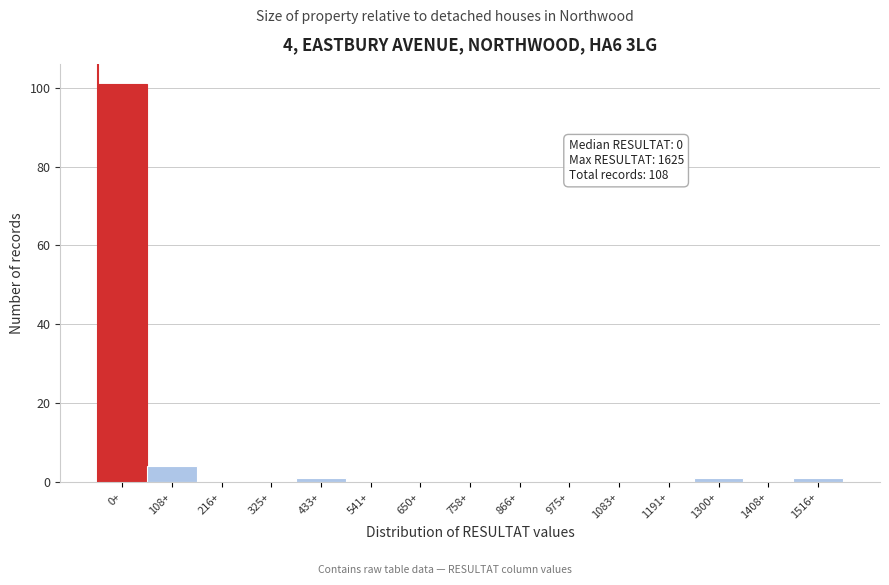

Reading left to right, what are all the values shown in this chart?

0+=101	108+=4	216+=0	325+=0	433+=1	541+=0	650+=0	758+=0	866+=0	975+=0	1083+=0	1191+=0	1300+=1	1408+=0	1516+=1